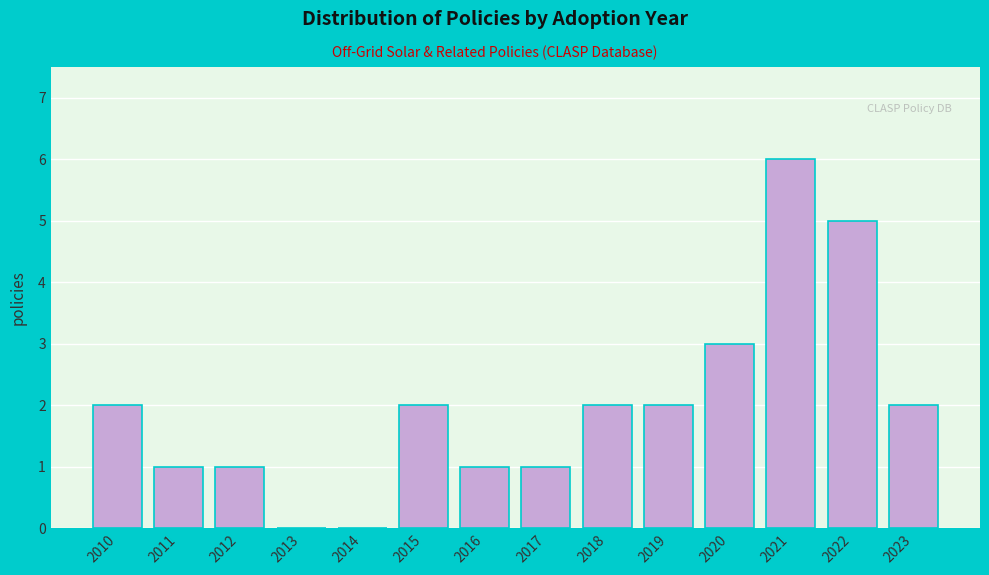

Reading left to right, what are all the values shown in this chart?

2010=2	2011=1	2012=1	2013=0	2014=0	2015=2	2016=1	2017=1	2018=2	2019=2	2020=3	2021=6	2022=5	2023=2